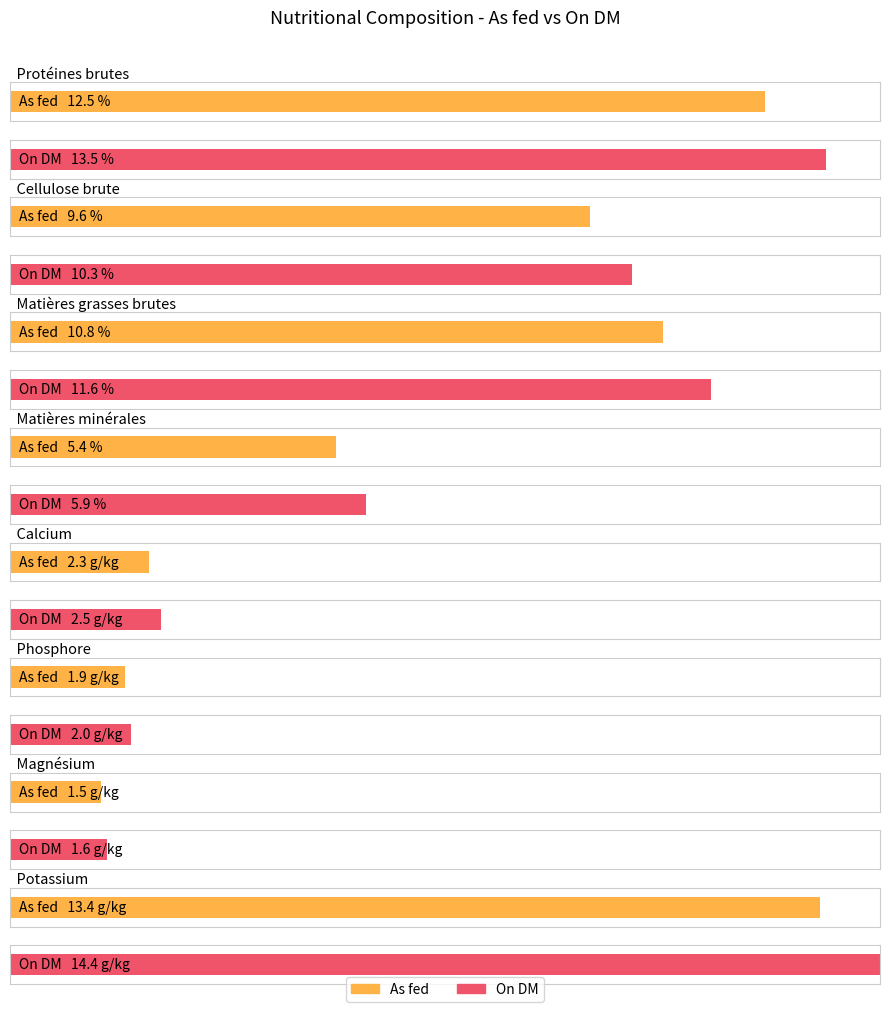

What is the lowest value of the As fed series?

1.5